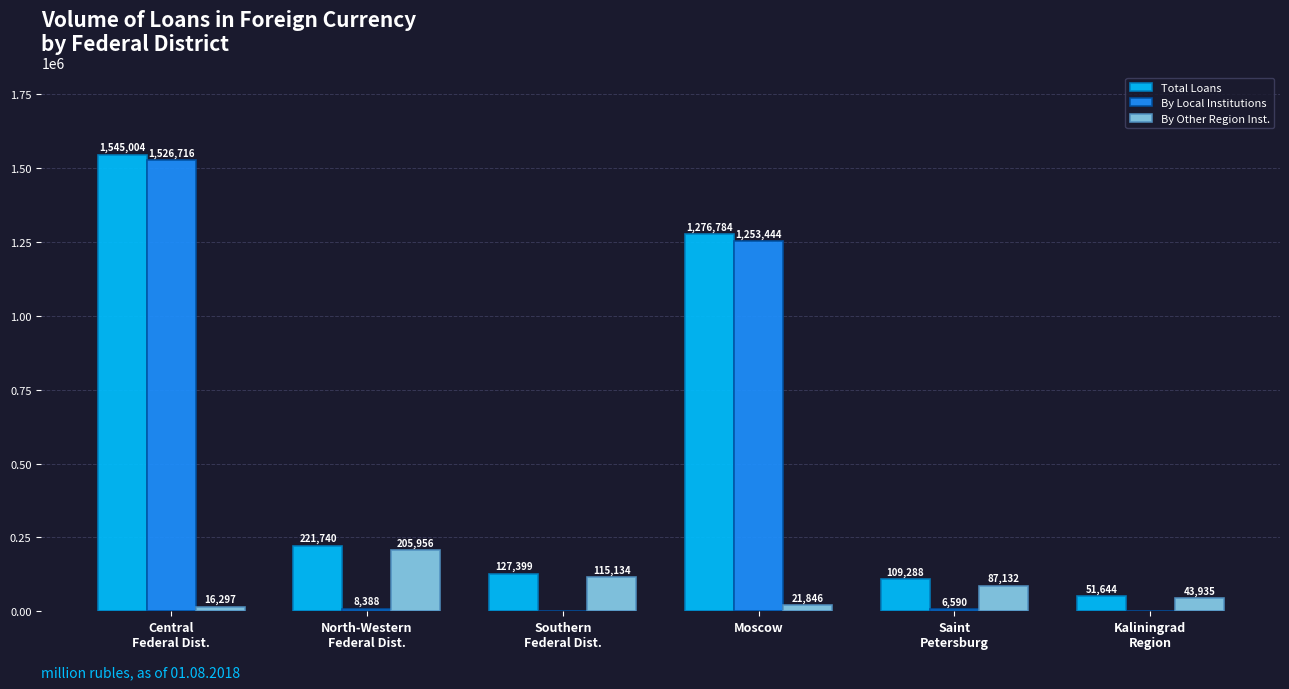

Count the number of categories in the chart.

6